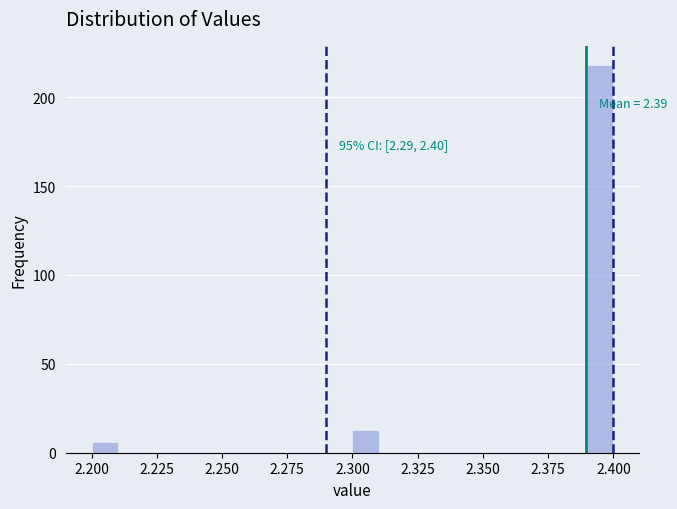

Around what value on the x-axis is the tallest bar? Give the approximate position of its centre, as read against the axis.

2.395